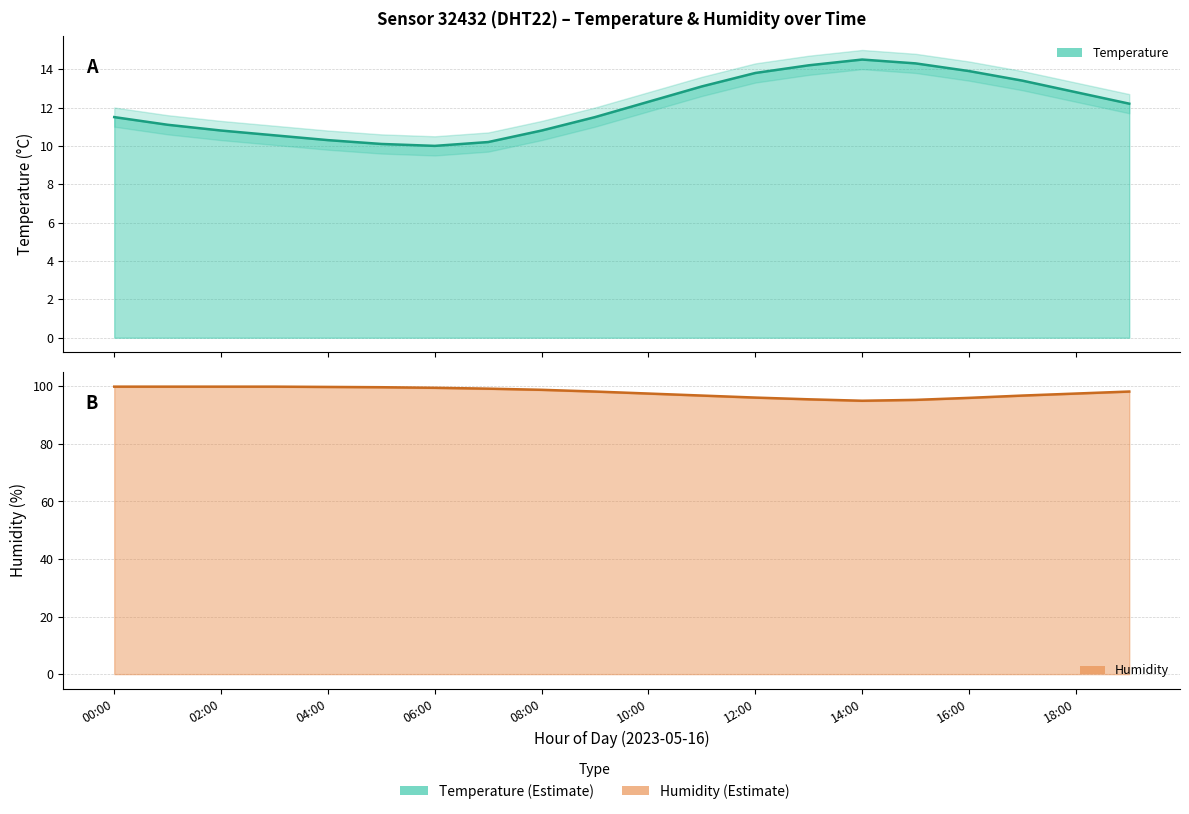

What is the label of the 7th point from the left?

06:00